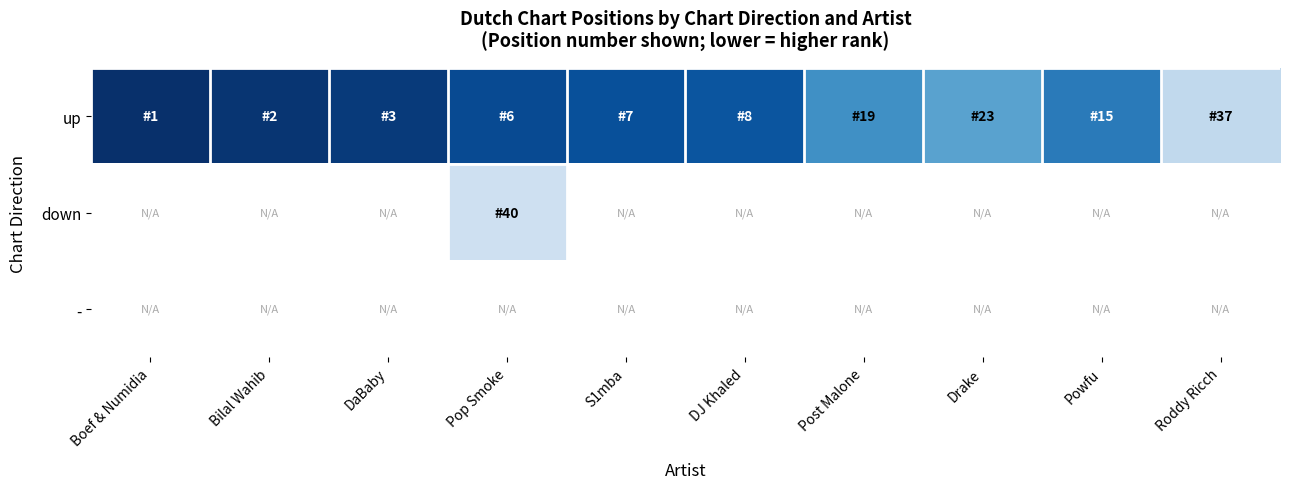

Between Pop Smoke and S1mba, which series saw the biggest shift?

up